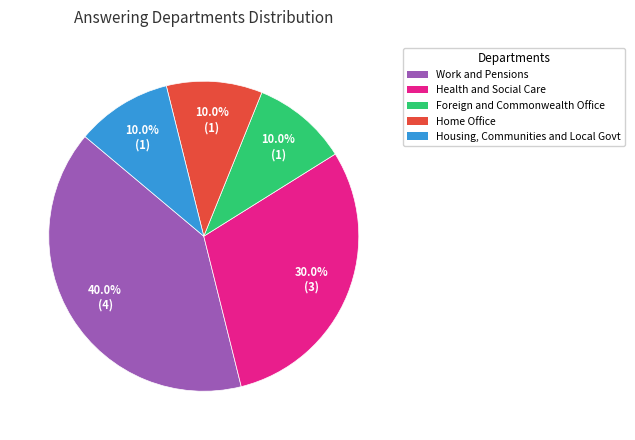

How many slices are in this pie chart?

5